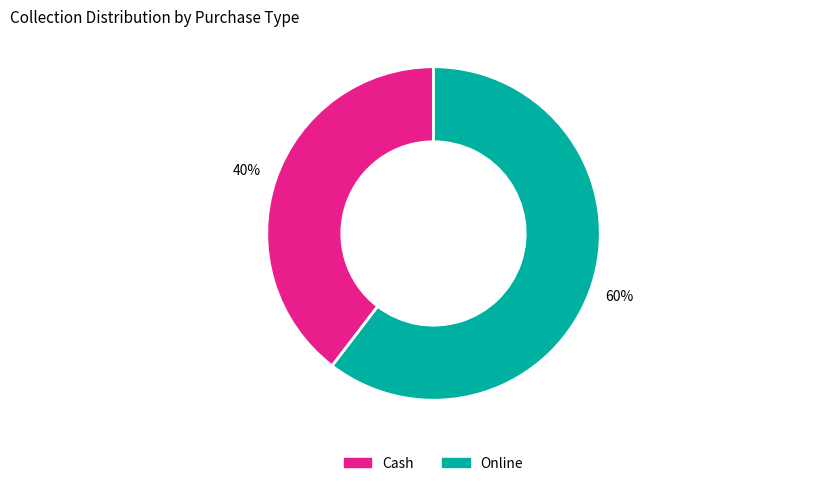

Is the sum of Online and Cash greater than half?

Yes